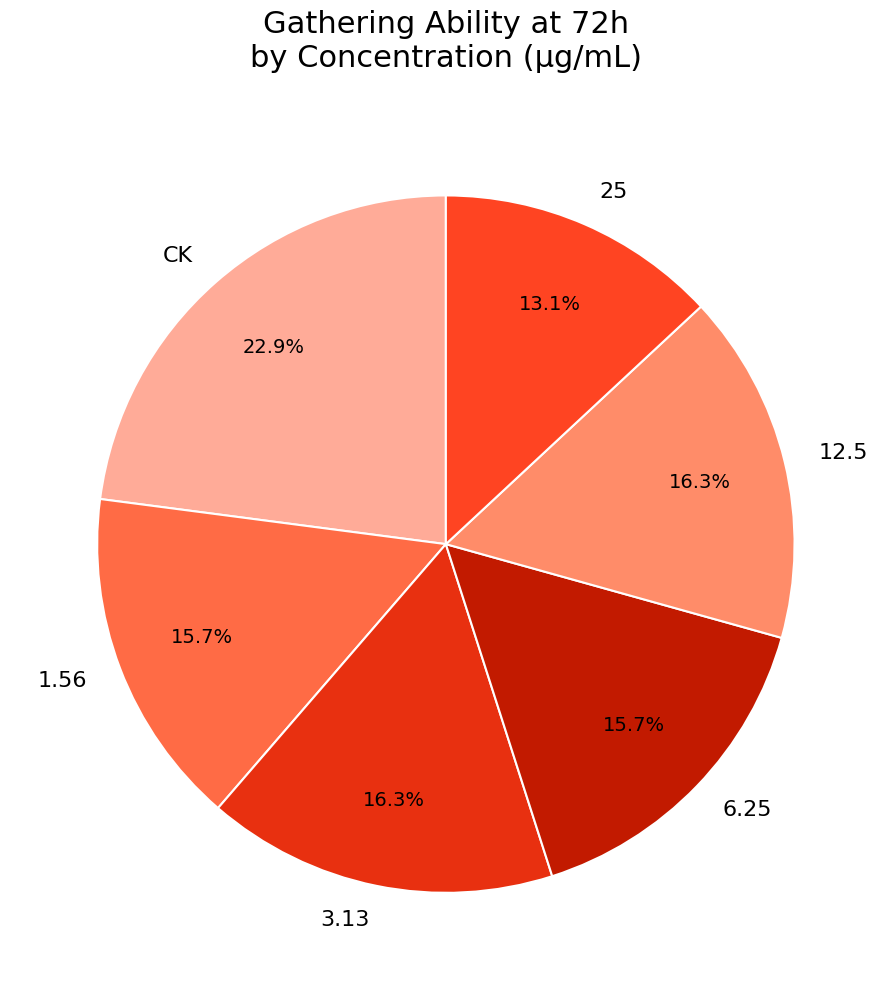

What is the total percentage of 12.5 and CK?

39.2%